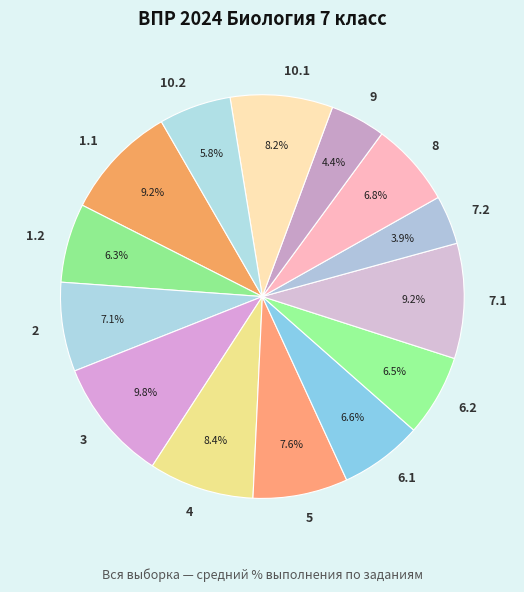

What percentage is the 9 slice, to the nearest percent?

4%